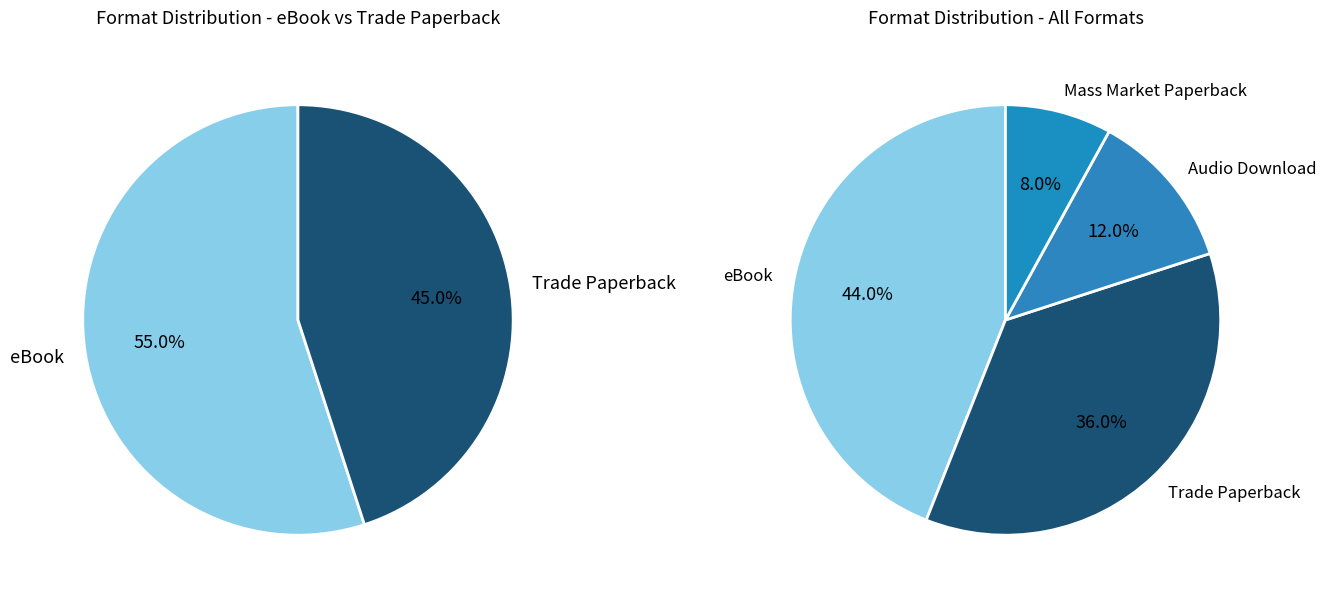

The Independence of Miss Mary Bennet slice represents 14% of the pie. True or false?

False